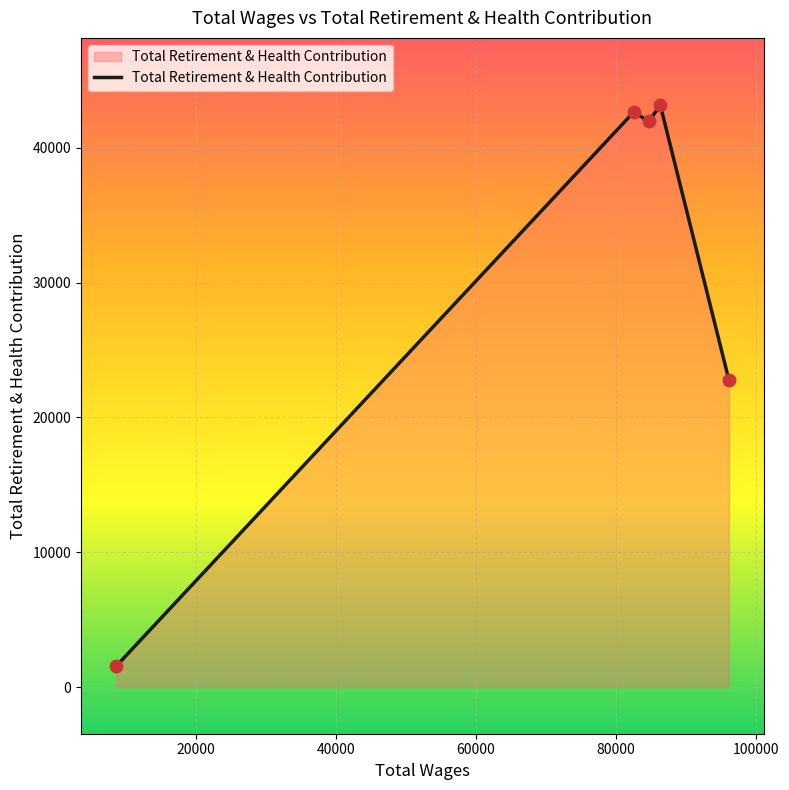

What is the maximum value shown in the chart?

43144